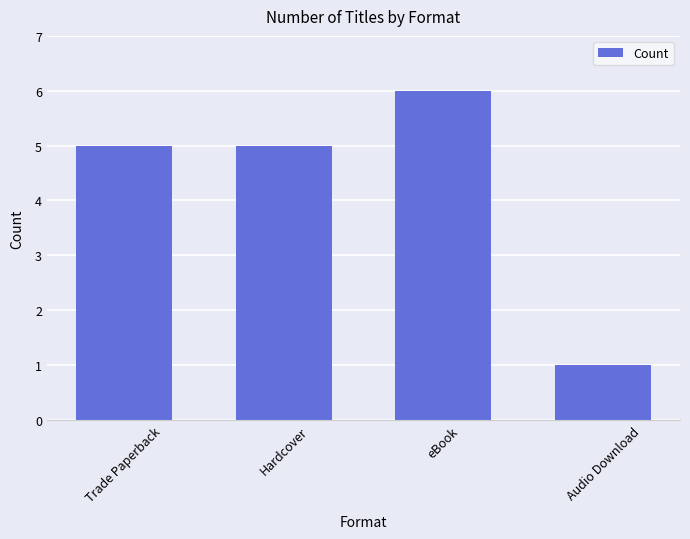

What is the maximum value shown in the chart?

6